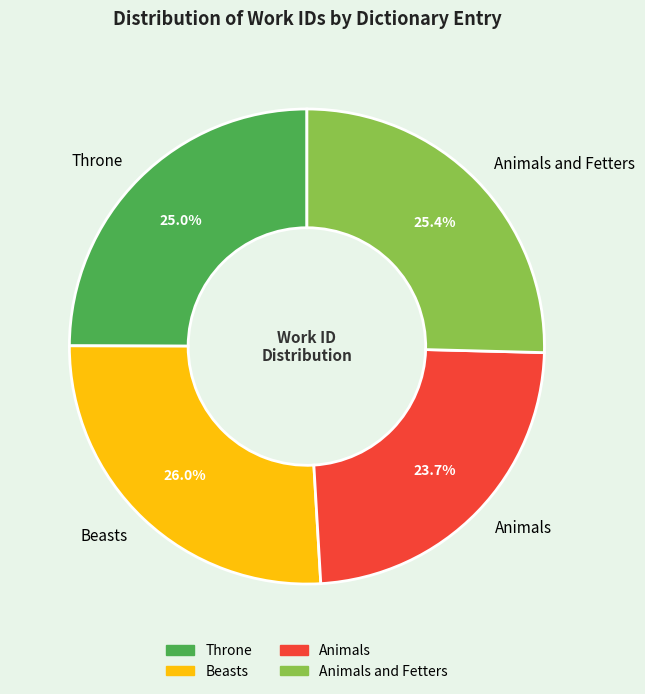

To the nearest percent, what is the average slice percentage?

25%